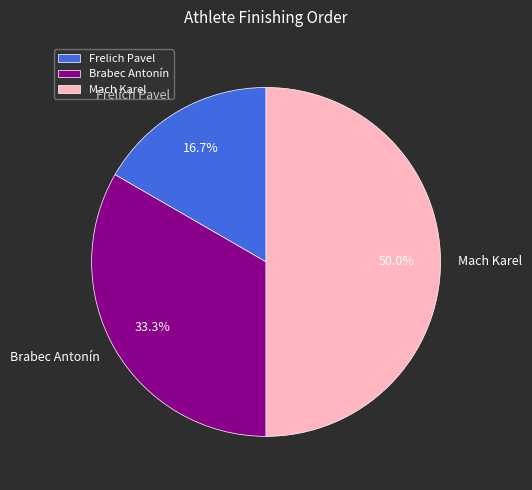

Which category has the smallest portion of the pie?

Frelich Pavel